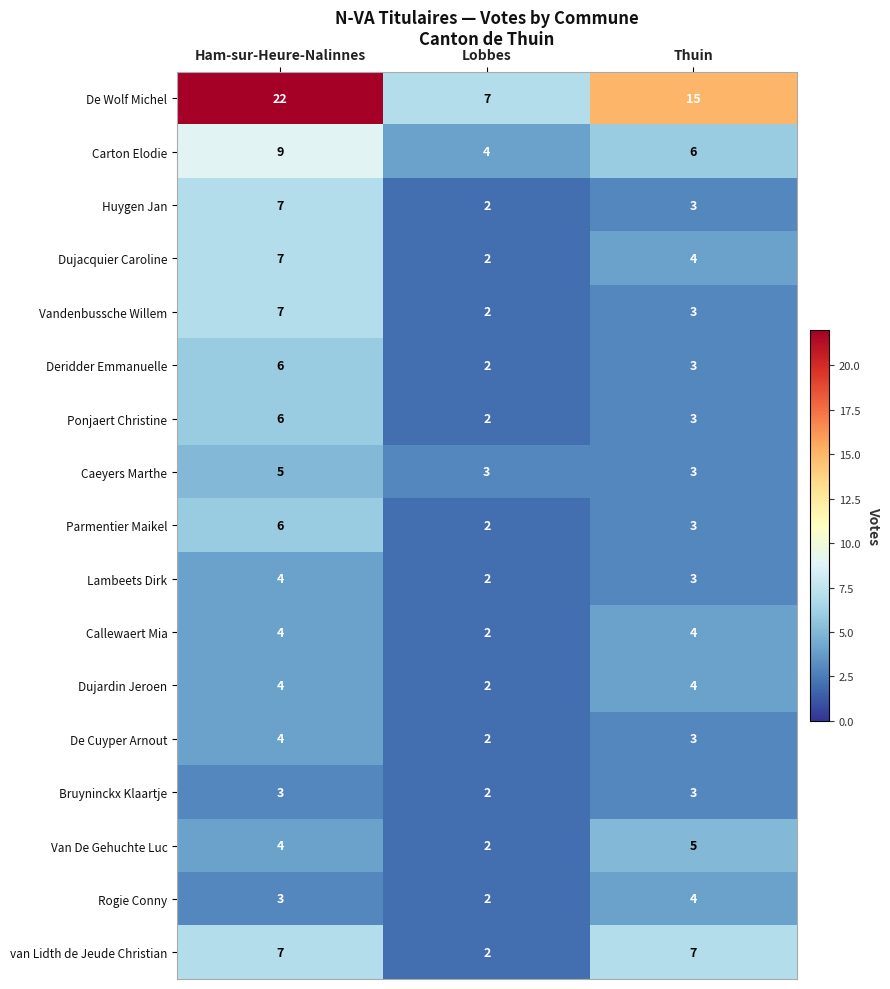

The Huygen Jan series shows 3 at Ham-sur-Heure-Nalinnes. True or false?

False